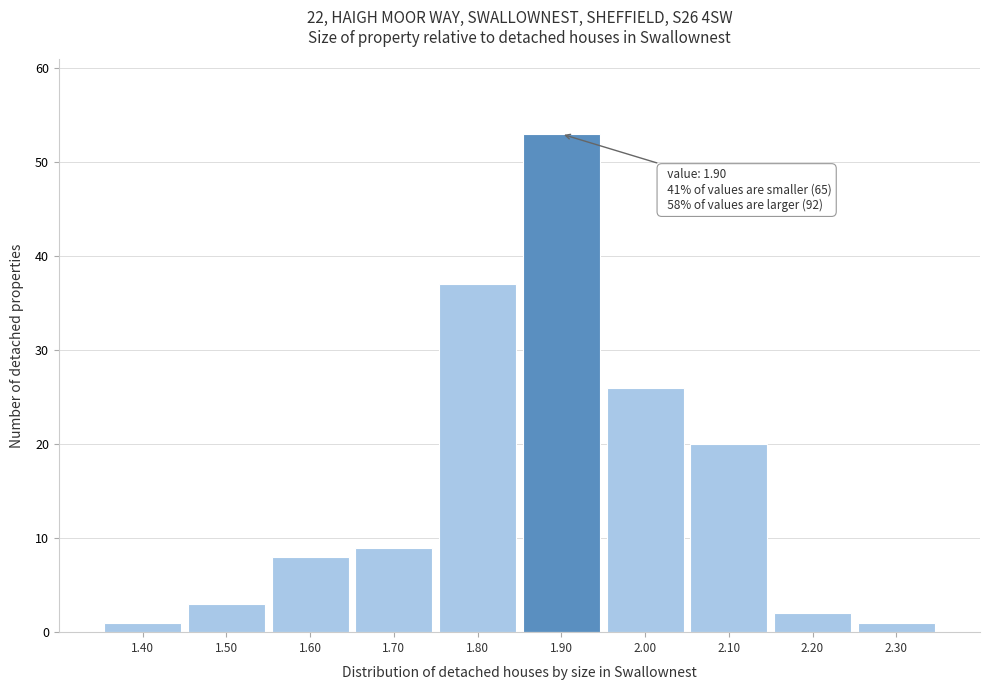

Which range on the x-axis has the tallest bar?

1.85 to 1.95